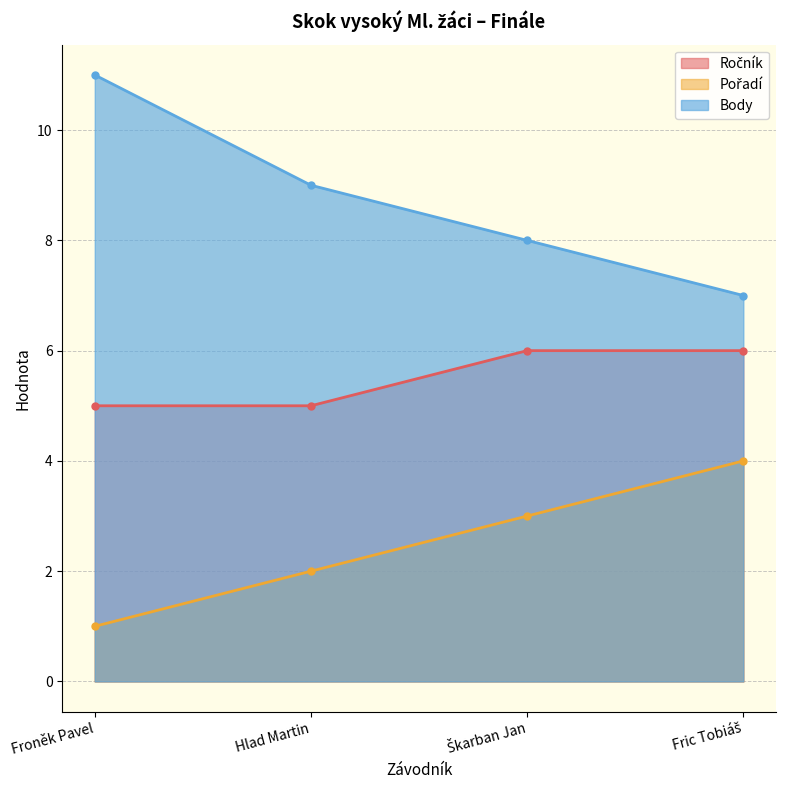

What is the difference between the Ročník values at Škarban Jan and Froněk Pavel?

1